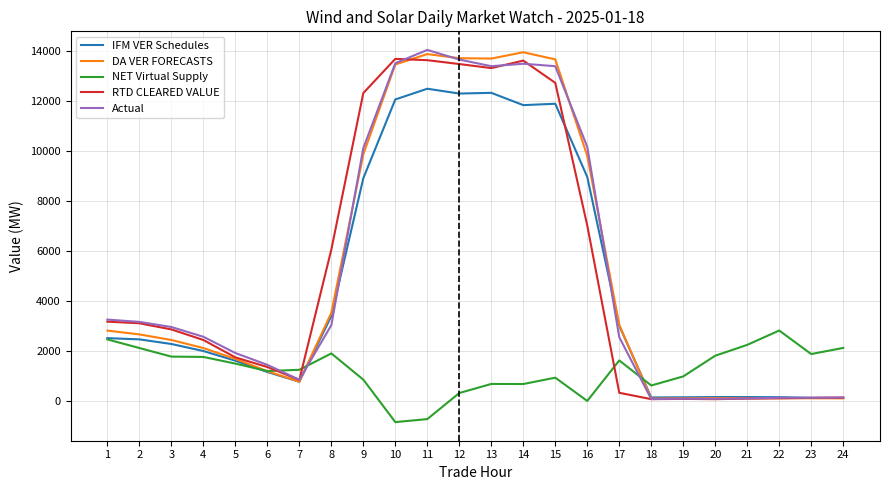

Is the value of IFM VER Schedules at 7 greater than the value of DA VER FORECASTS at 6?

No